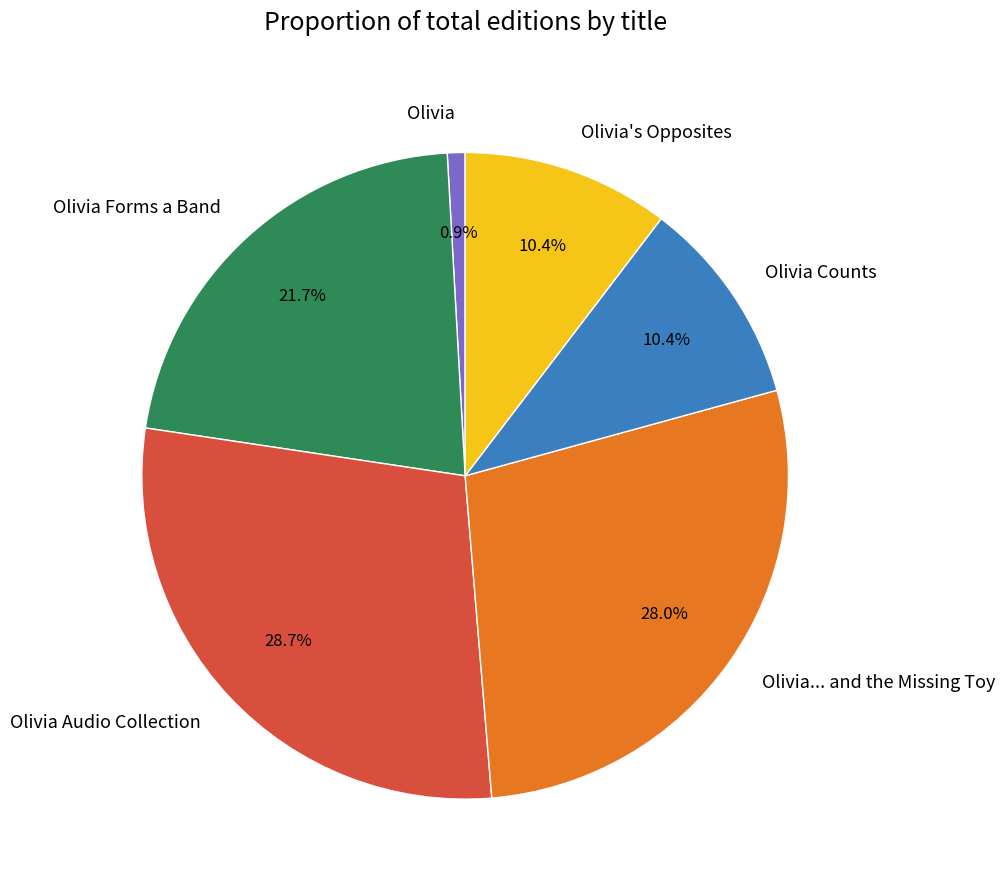

Is Olivia Forms a Band the majority of the pie?

No